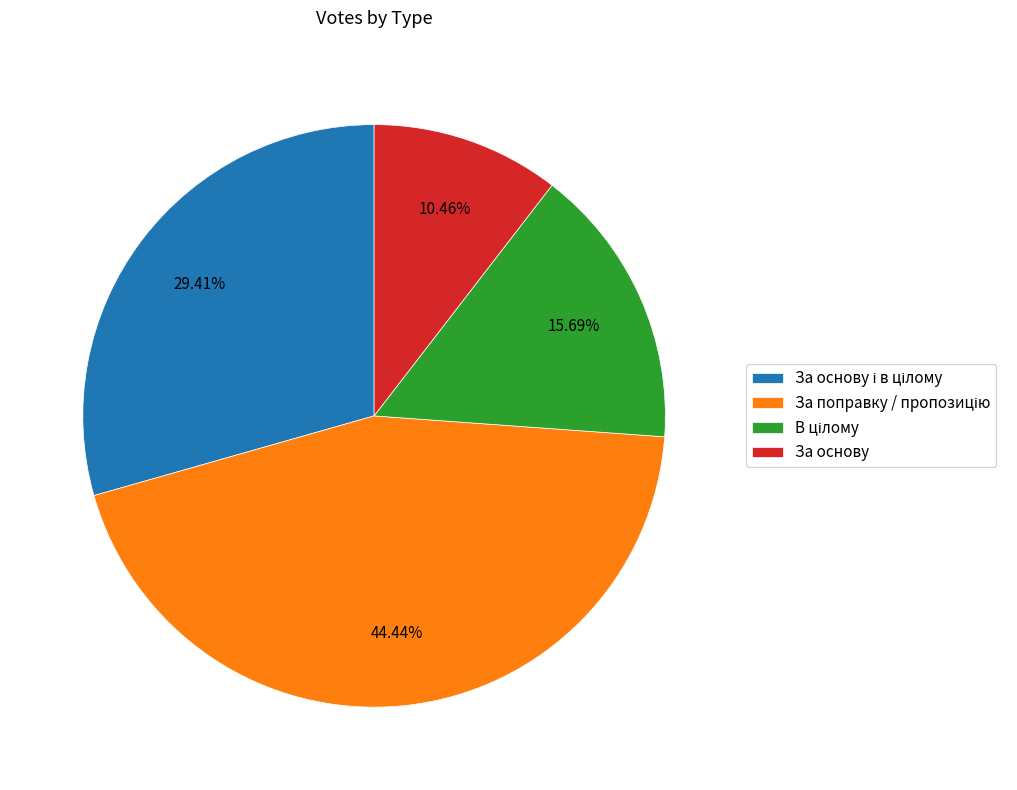

Which slice is the smallest?

За основу